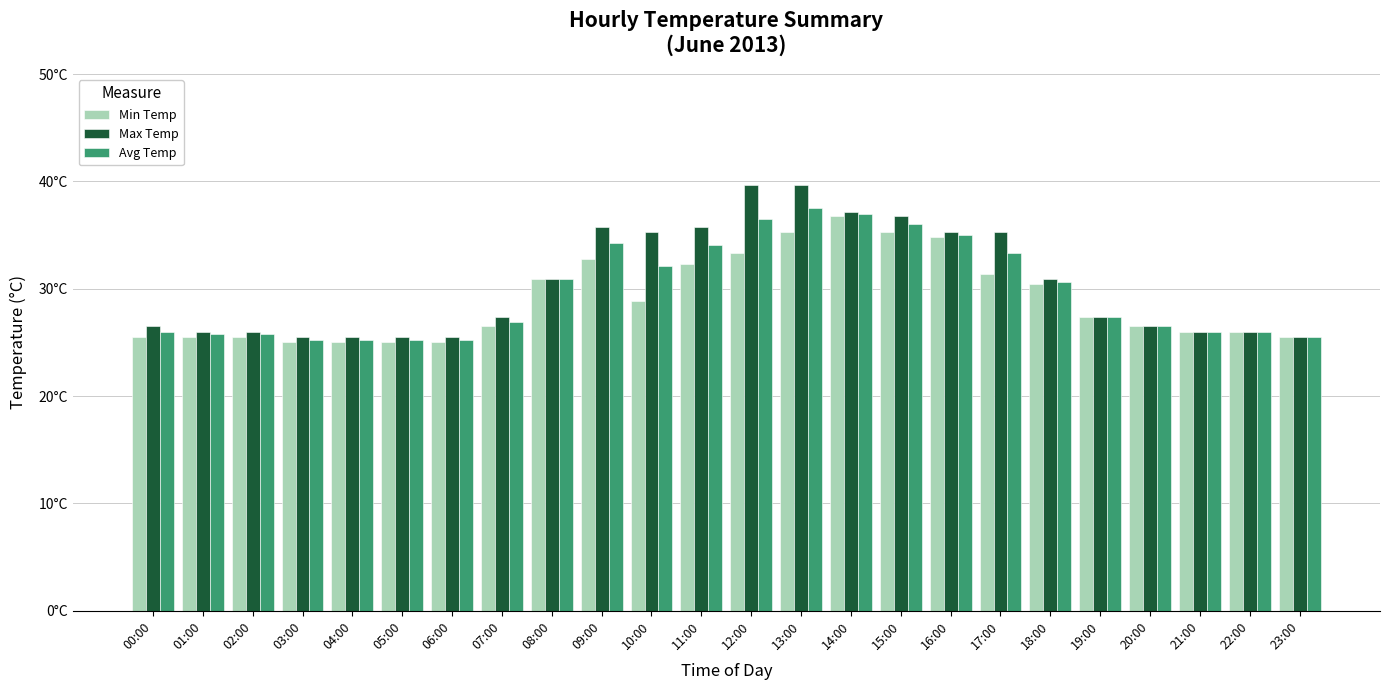

Rank the series by their average value, from lowest to highest.

Min Temp, Avg Temp, Max Temp